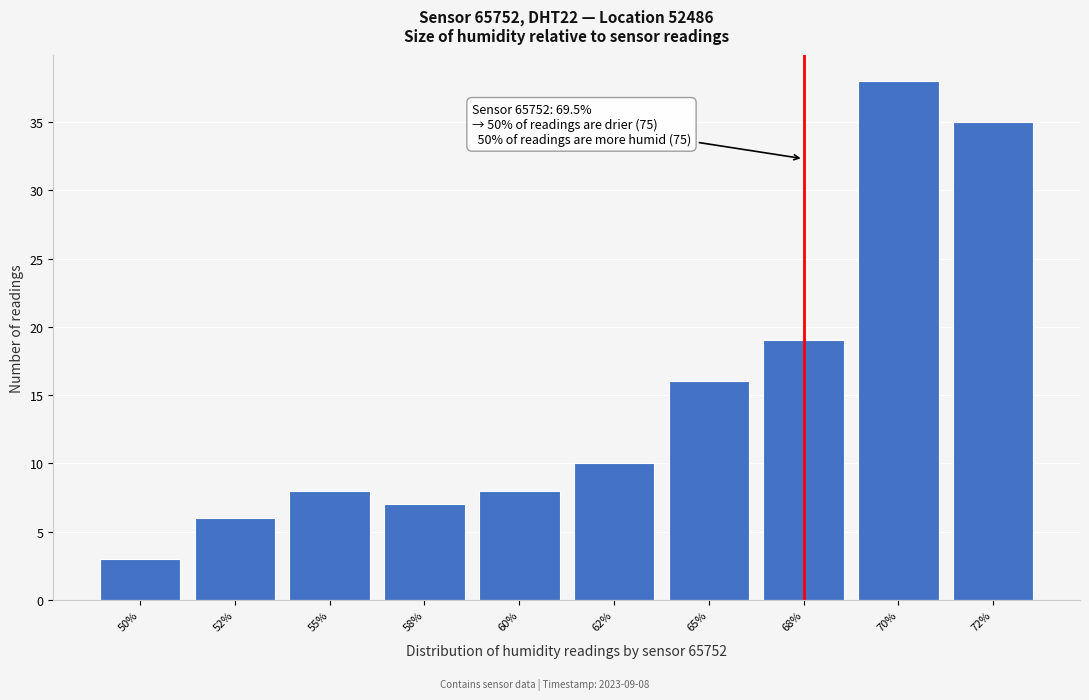

Reading left to right, extract all data points from this chart.

3	6	8	7	8	10	16	19	38	35